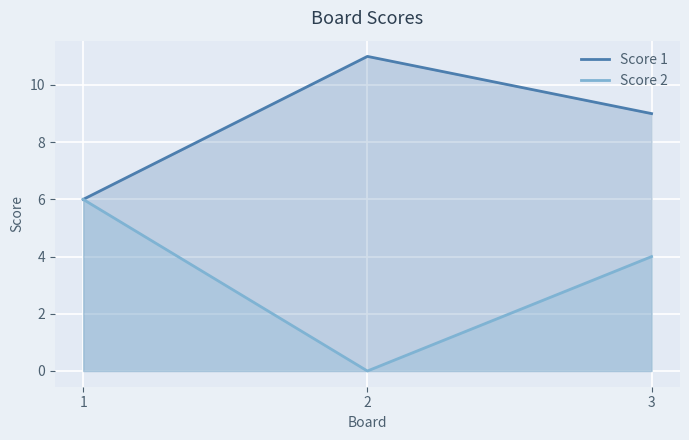

Is it true that Score 1 equals 4 at 2?

False